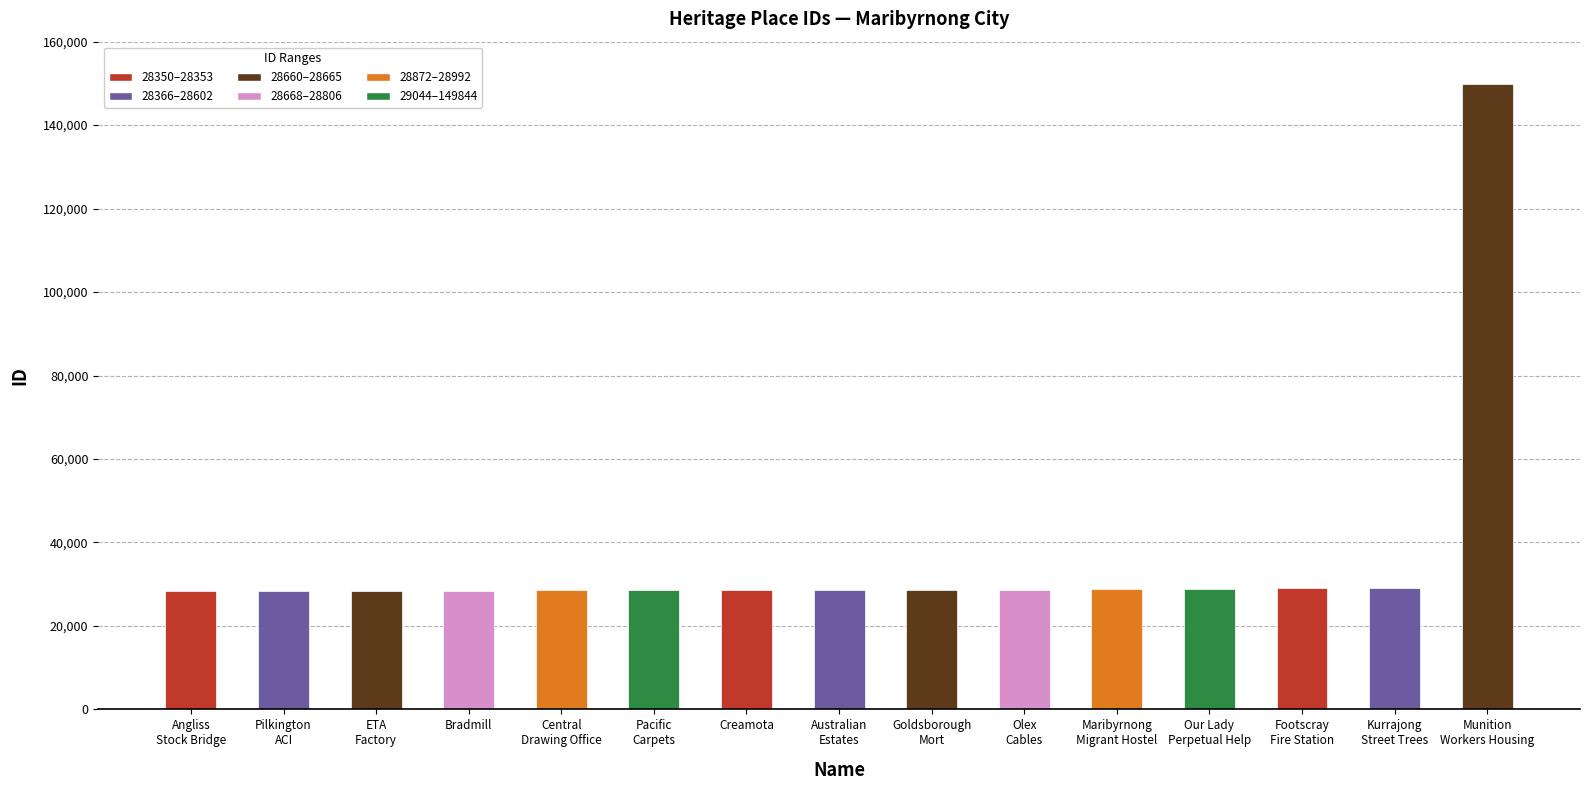

What is the maximum value shown in the chart?

149844